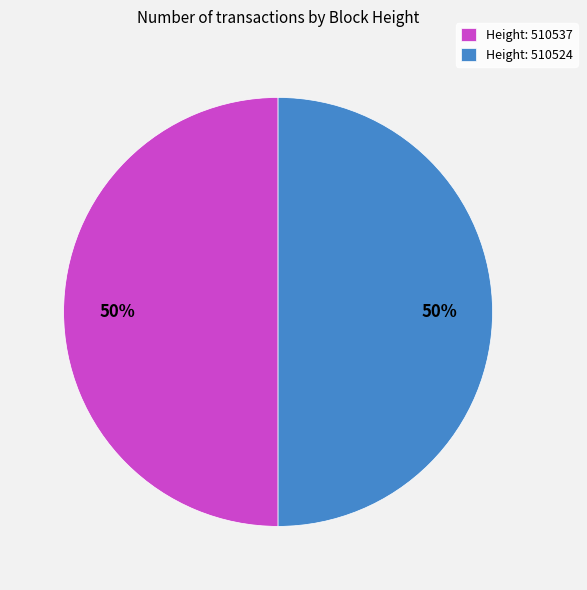

What is the ratio of the value at Height: 510537 to the value at Height: 510524?

1.0